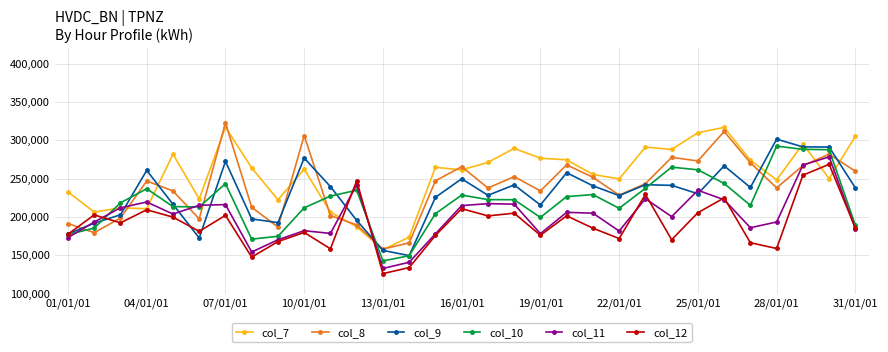

How many values in the col_8 series are below 243300?

15